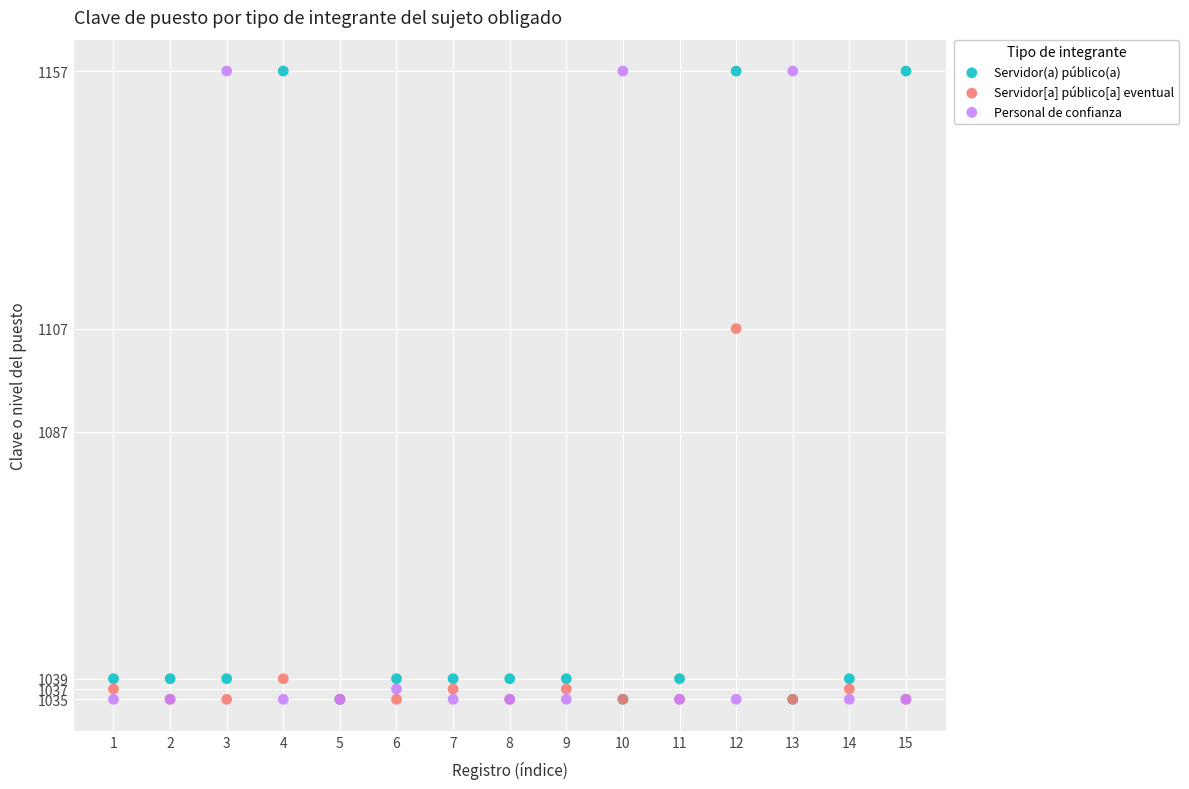

In the Servidor(a) público(a) series, what Y value is closest to 1096?

1039